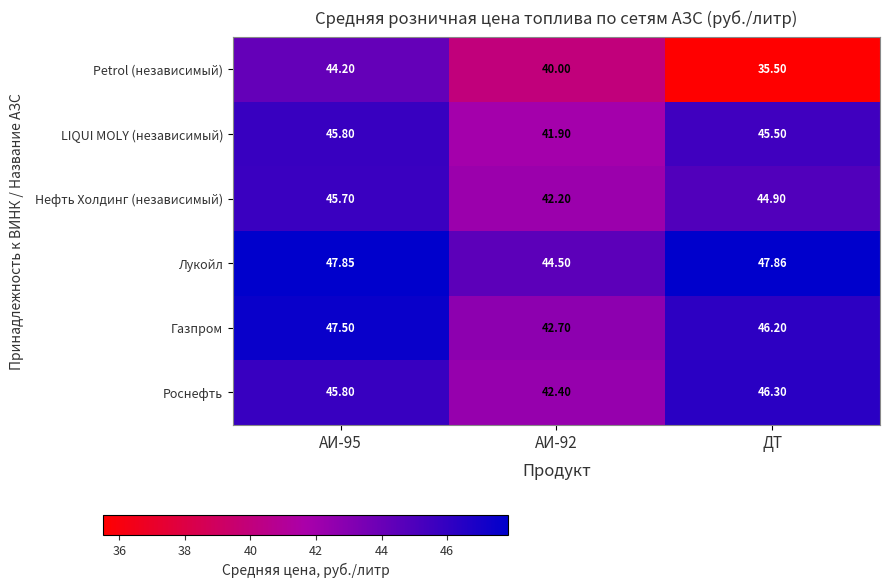

Which series has the largest range (max minus min)?

Petrol (независимый)